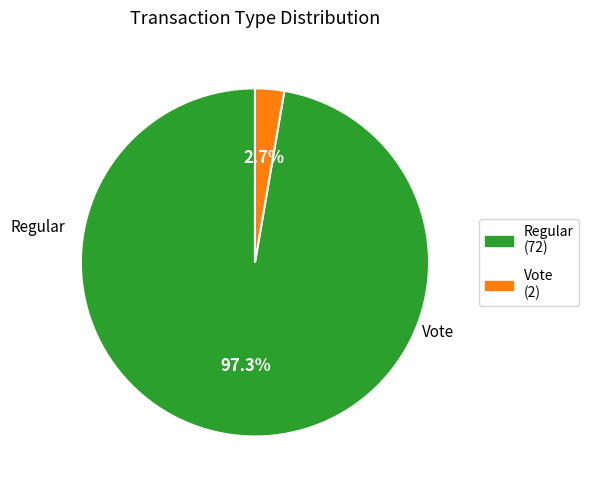

What percentage is the Vote slice, to the nearest percent?

3%